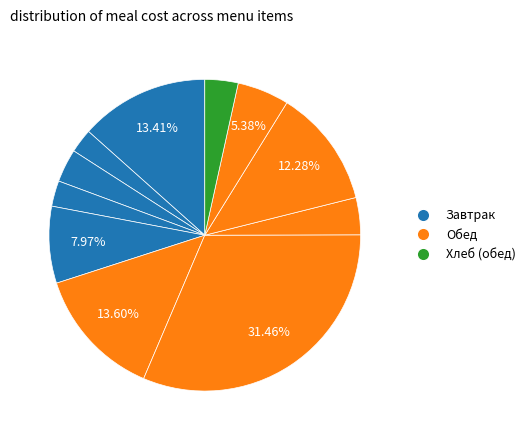

How many segments does this pie chart have?

11